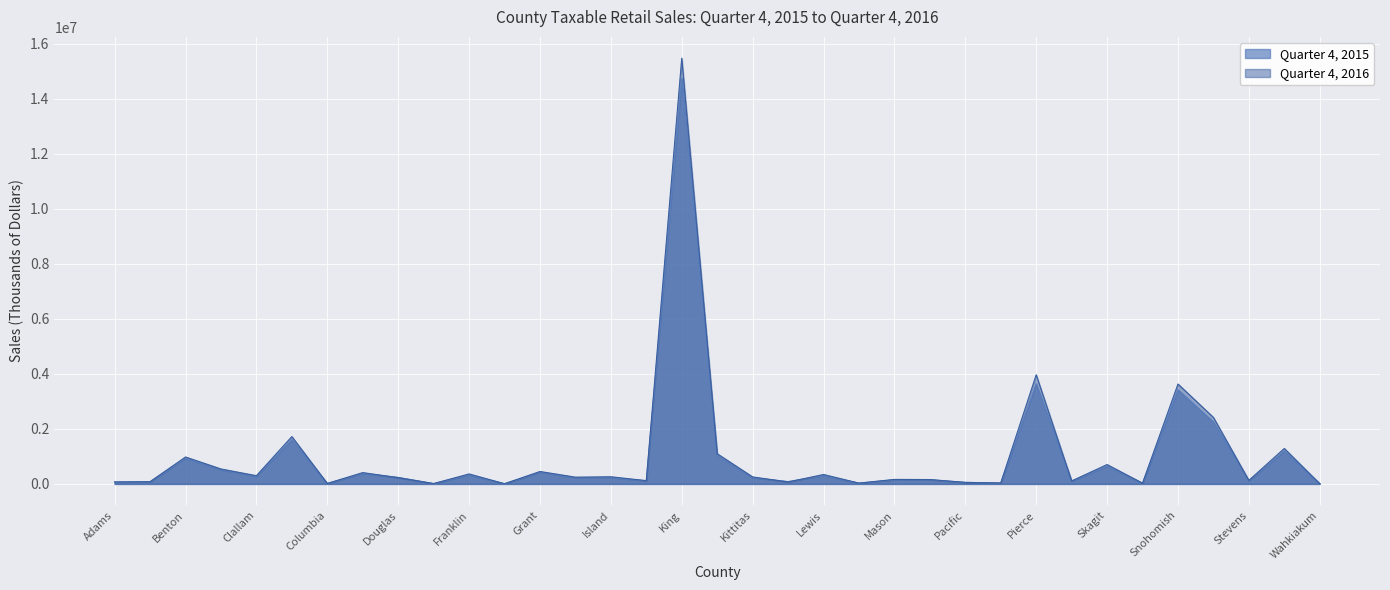

What is the difference between the highest and lowest values at Clark?

116605